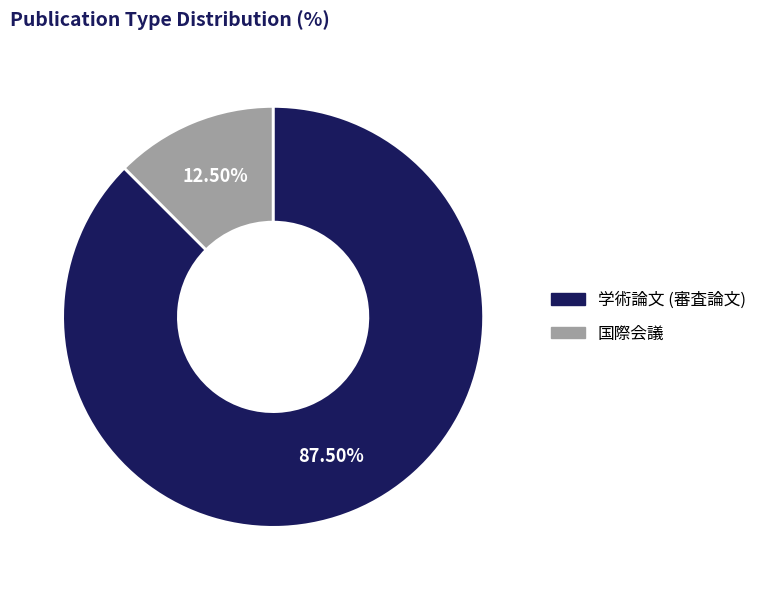

How many slices are in this pie chart?

2